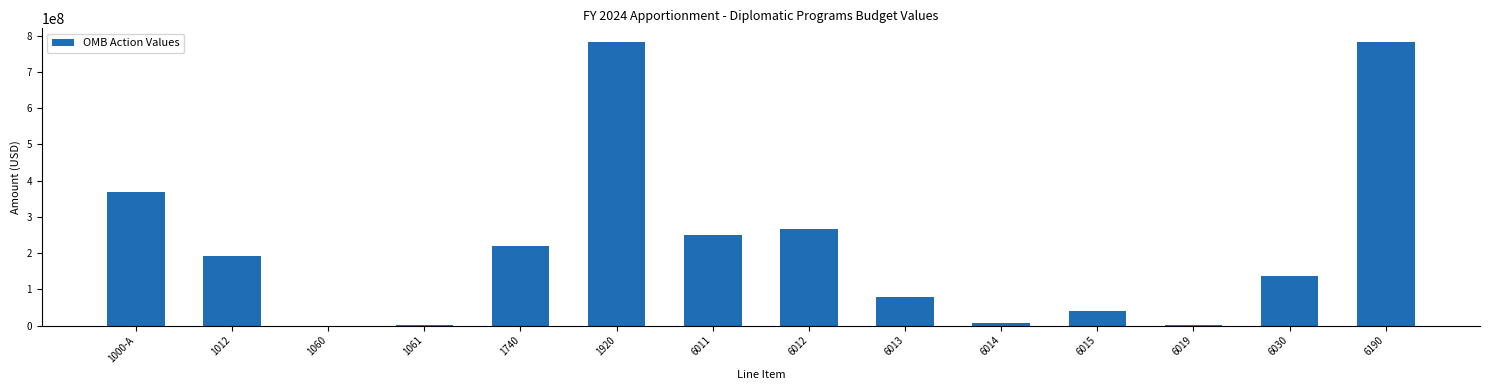

Is it true that the value at 1920 is 1071296316?

False